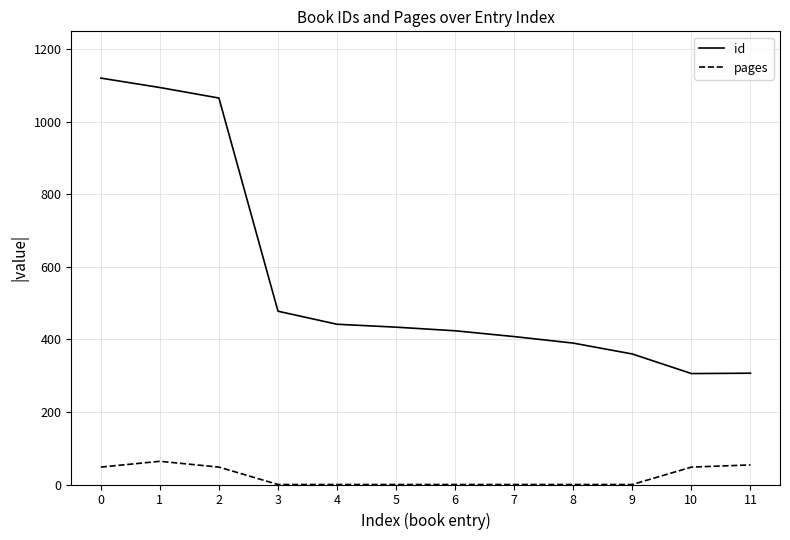

What is the difference between the maximum and minimum values in the pages series?

64